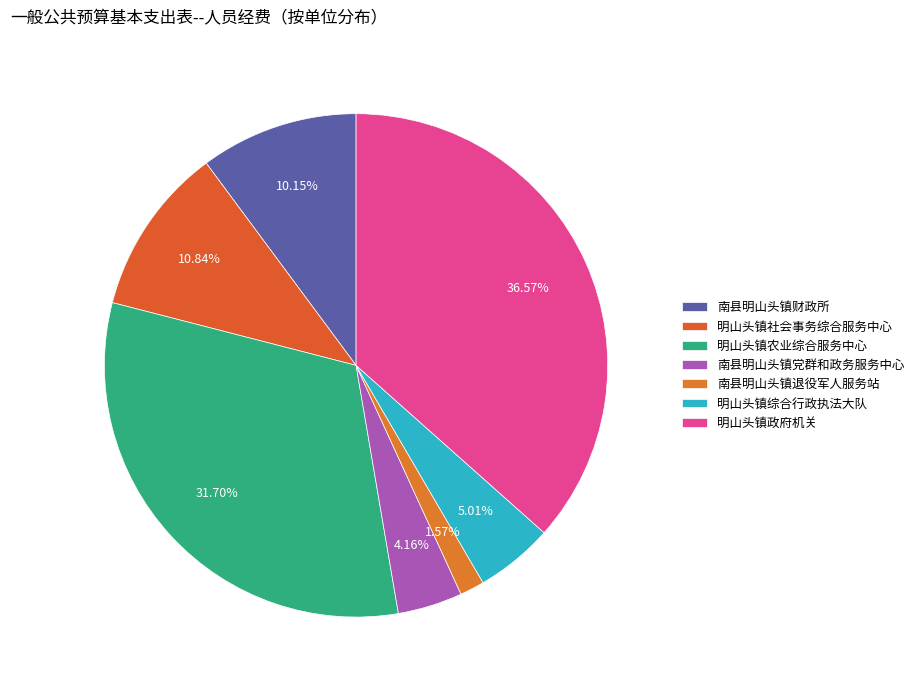

What percentage is the 明山头镇社会事务综合服务中心 slice, to the nearest percent?

11%